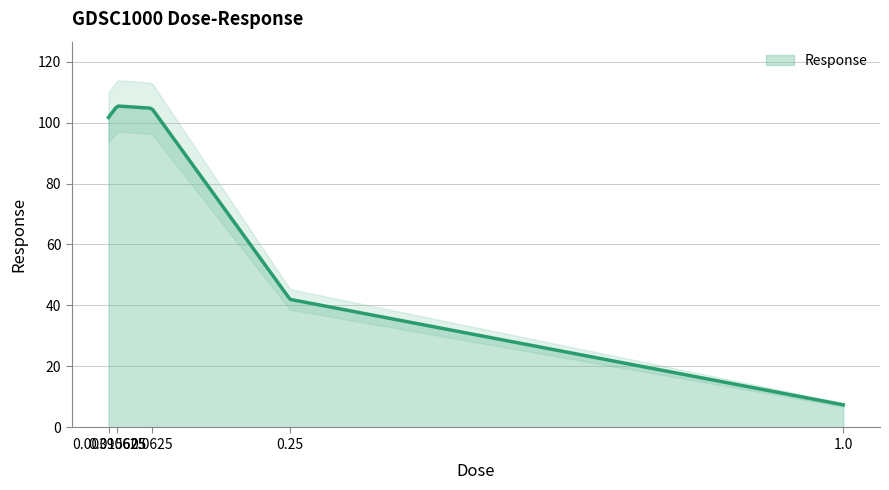

True or false: the data shows 59.9 at 0.00390625.

False